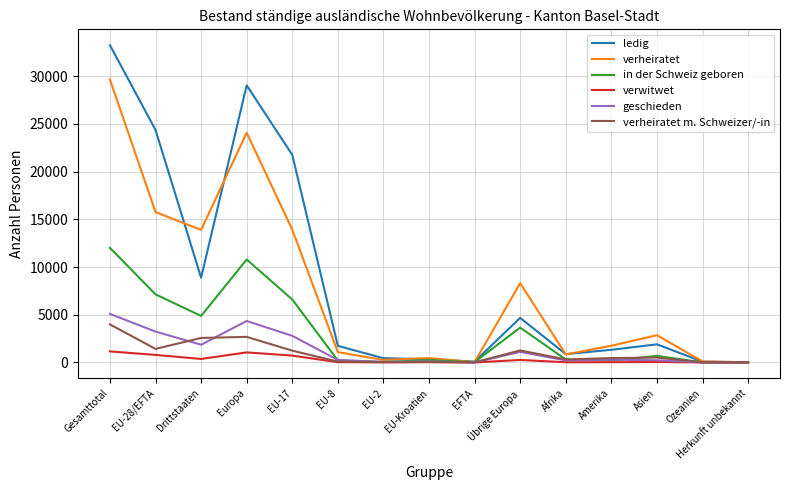

What is the greatest value displayed?

33239